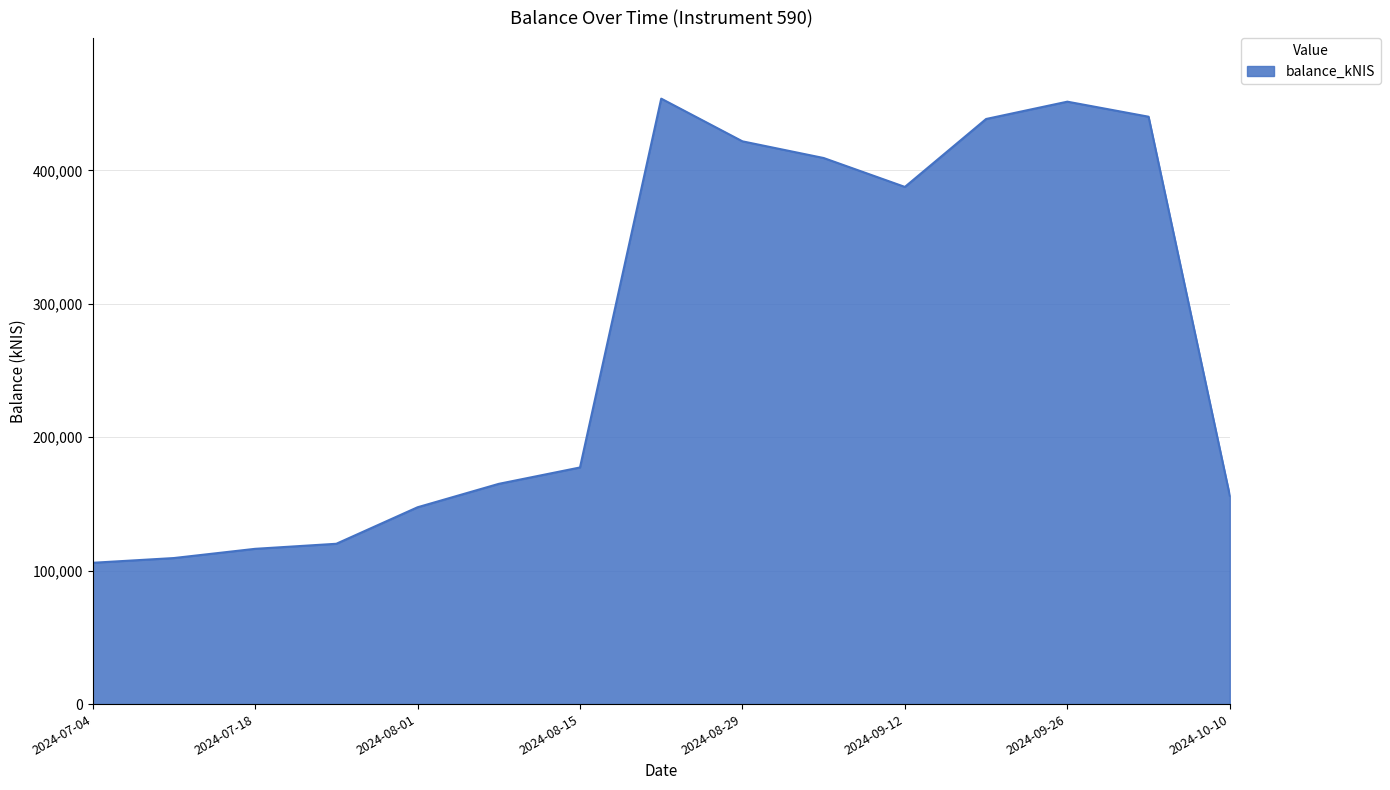

What is the difference between the maximum and minimum values?

347821.9